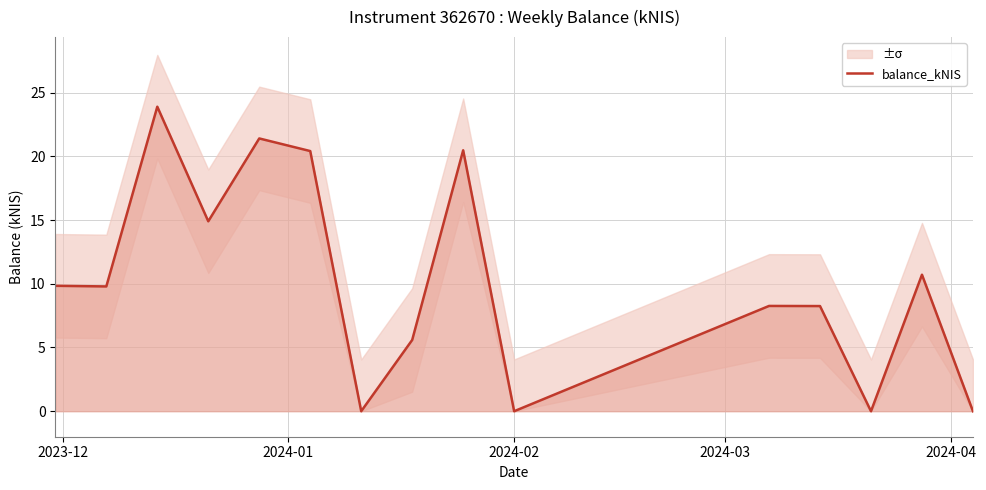

The value at 11 is 11.5. True or false?

False